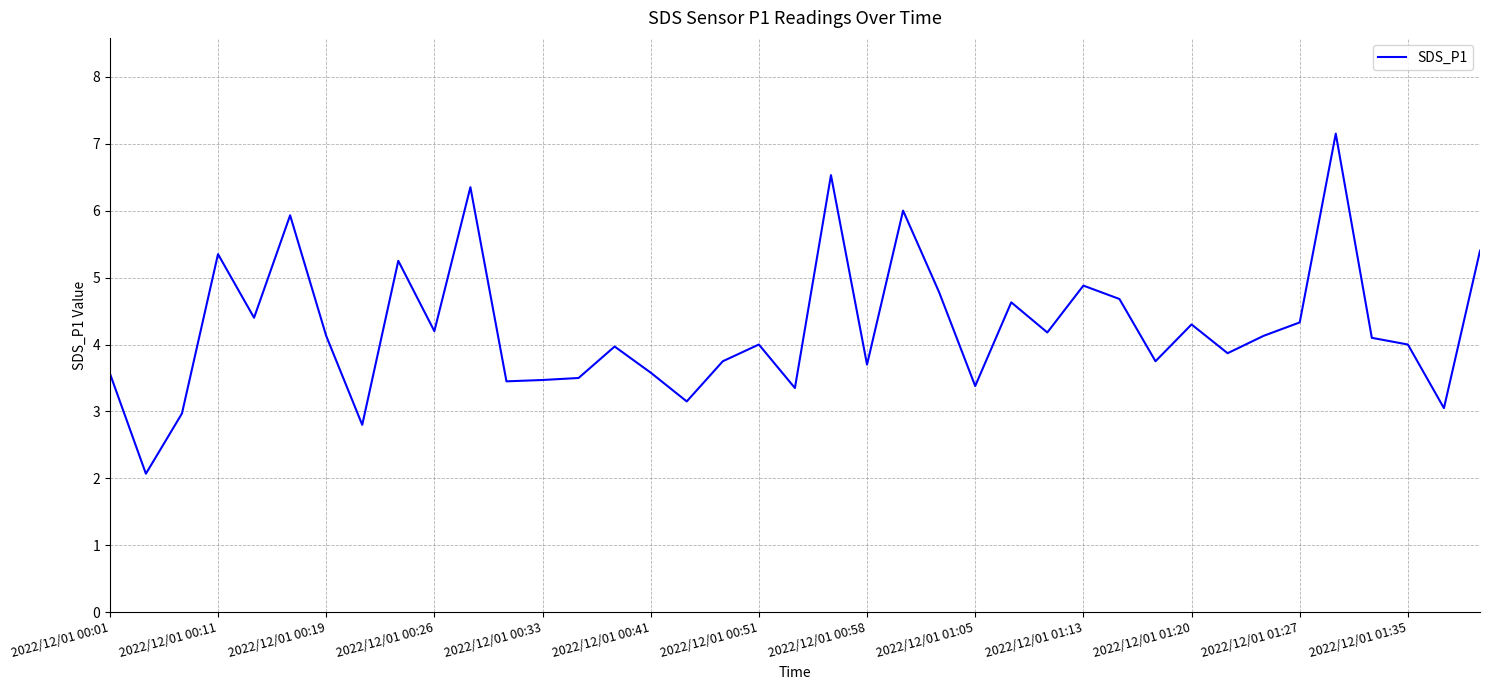

What is the sum of all values?

166.1